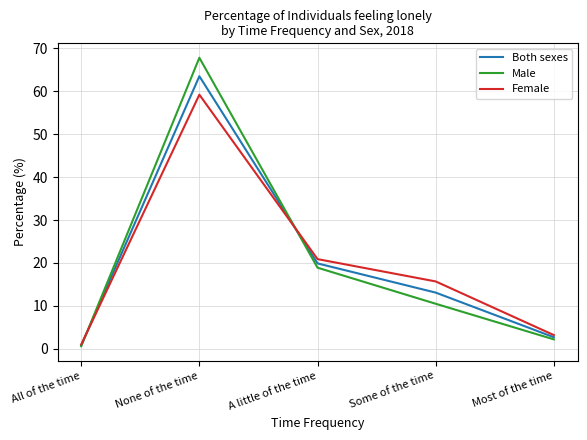

True or false: Male has more than 1 interior local peaks.

False